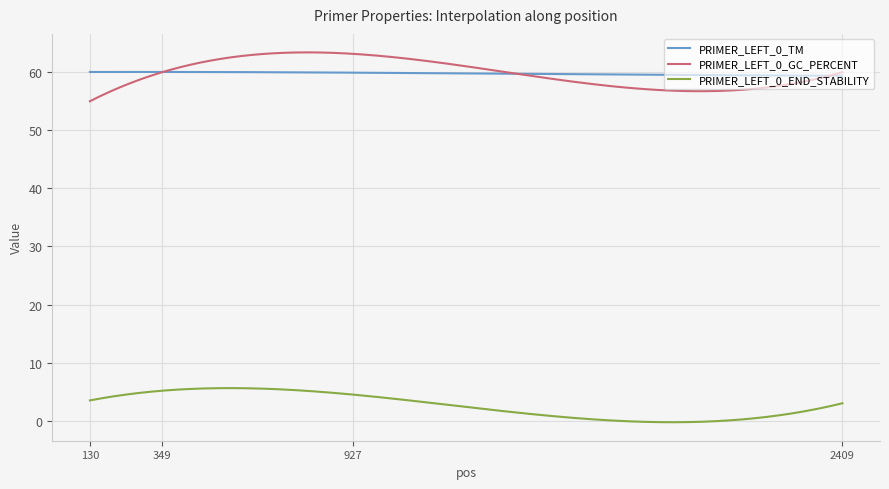

True or false: PRIMER_LEFT_0_END_STABILITY and PRIMER_LEFT_0_GC_PERCENT cross at least once.

False